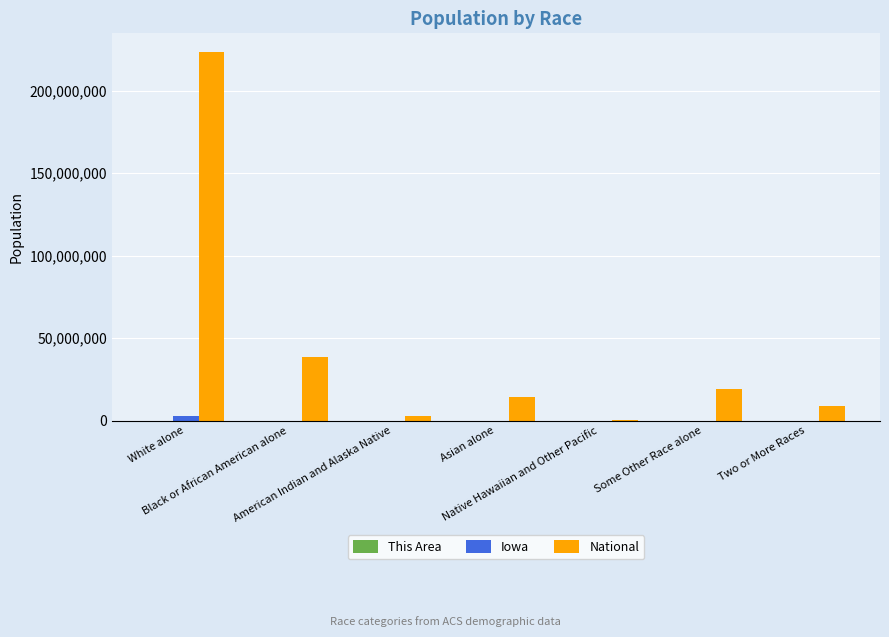

Which series has the widest spread of values?

National